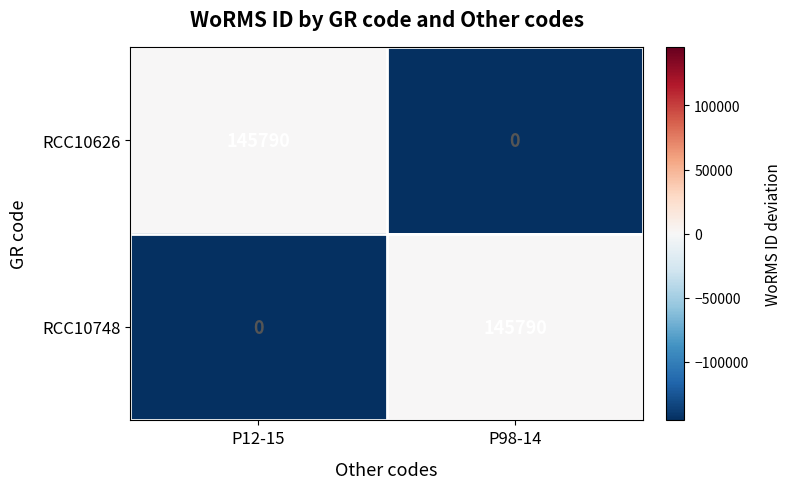

What is the maximum value for RCC10626?

145790